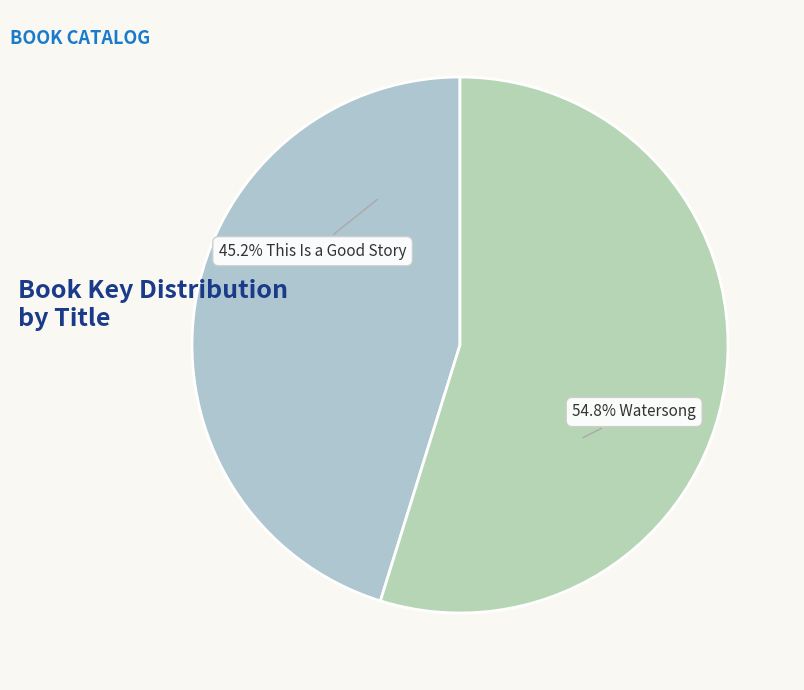

Count the number of slices in the pie.

2